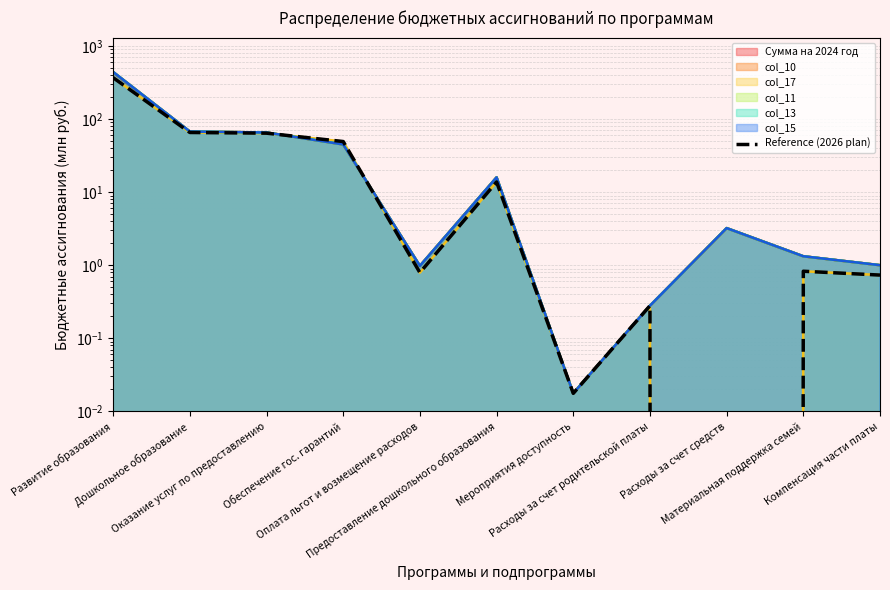

What is the difference between the maximum and minimum values?

369.8